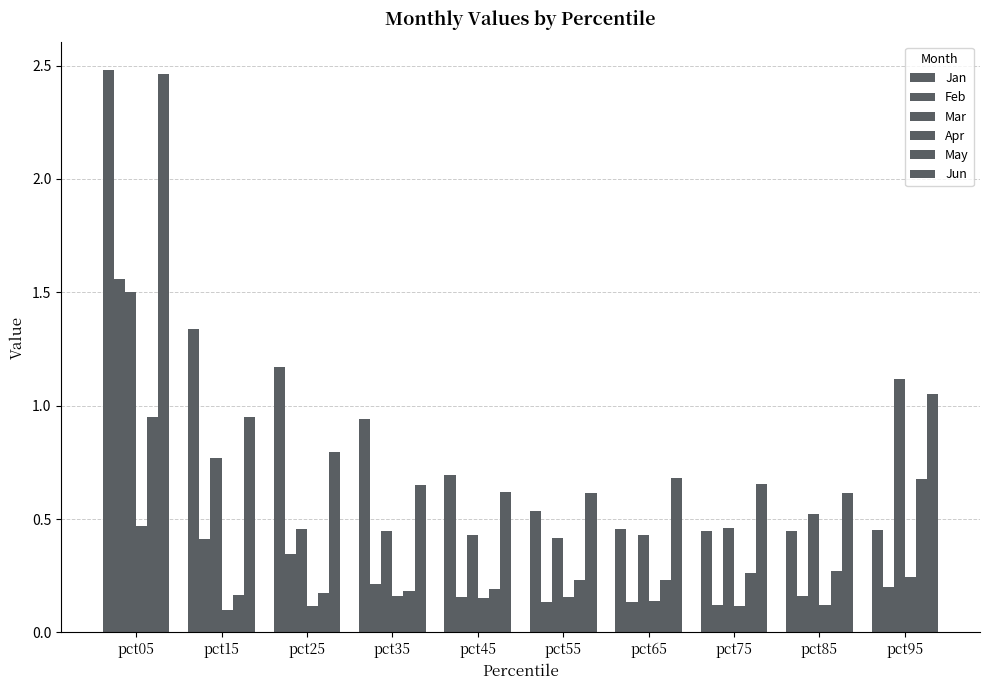

How many groups of bars are there?

10